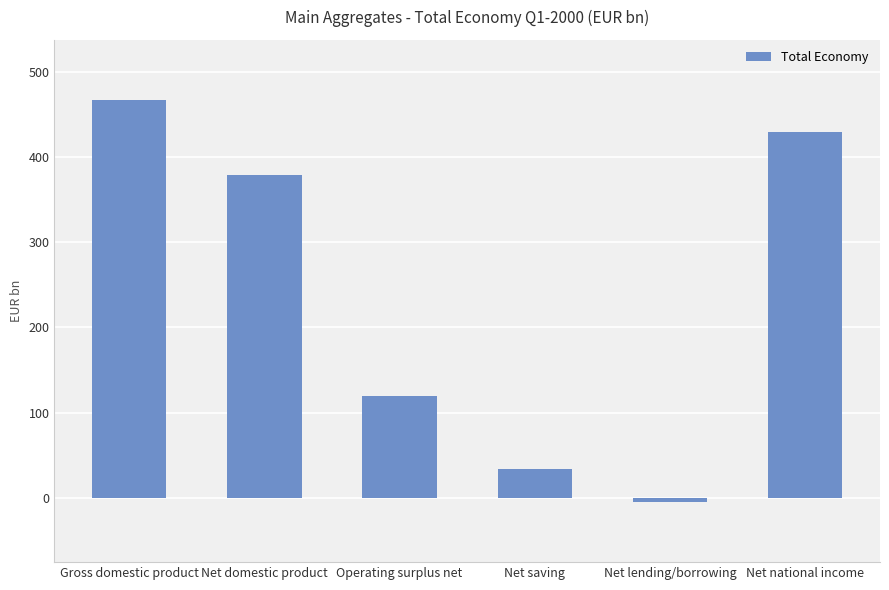

Where is the data nearest to the value 231?

Operating surplus net